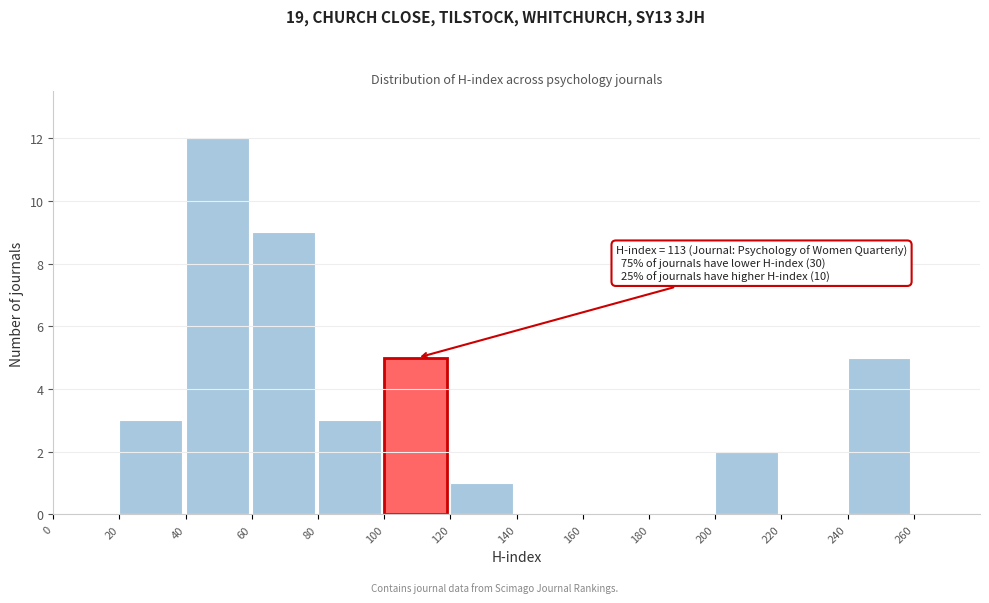

Over which range of the x-axis is the bar tallest?

40 to 60